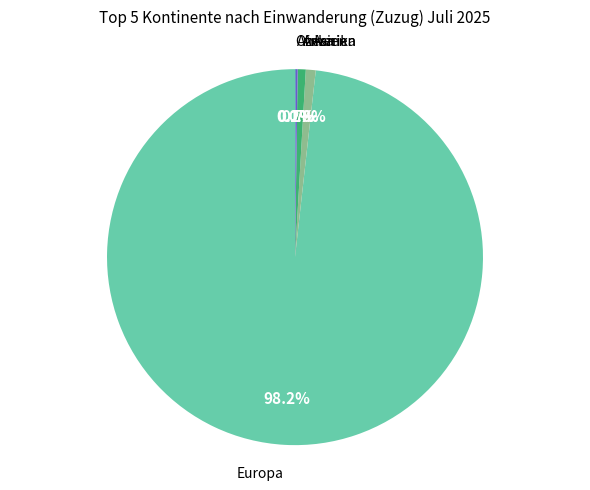

Does any single category account for the majority?

Yes